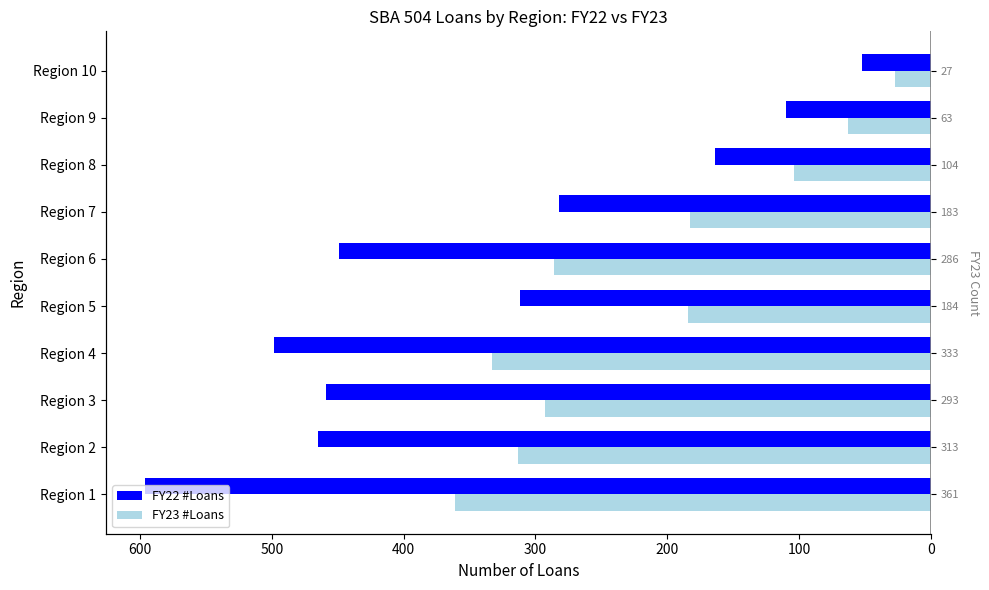

Which series changed the most between Region 1 and Region 8?

FY22 #Loans